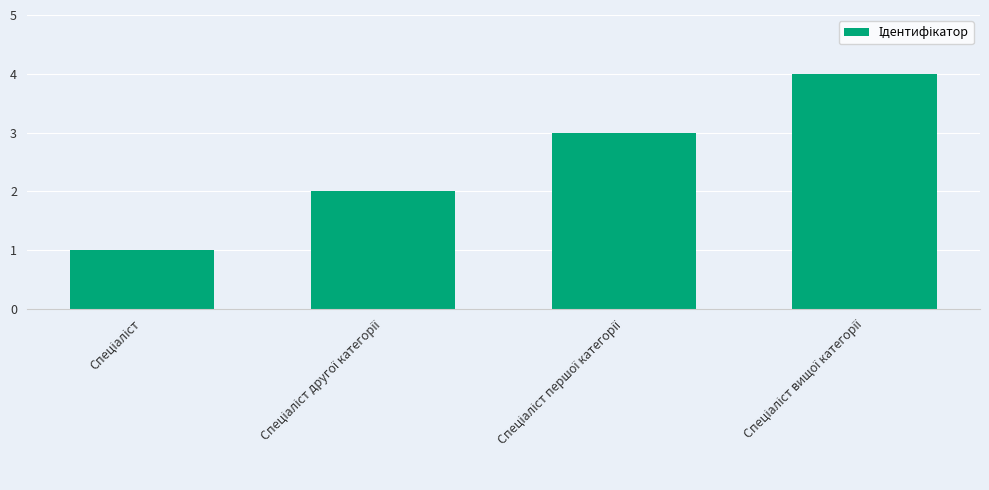

Are the bars horizontal?

No